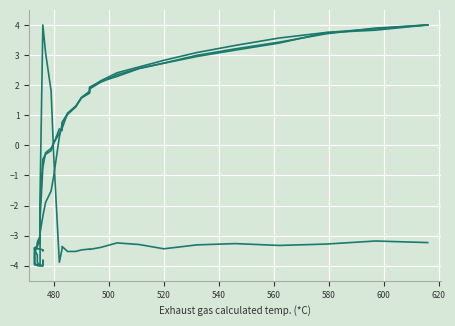

What is the minimum value for MAF REQ (P corr.) (g/s)?

-4.0